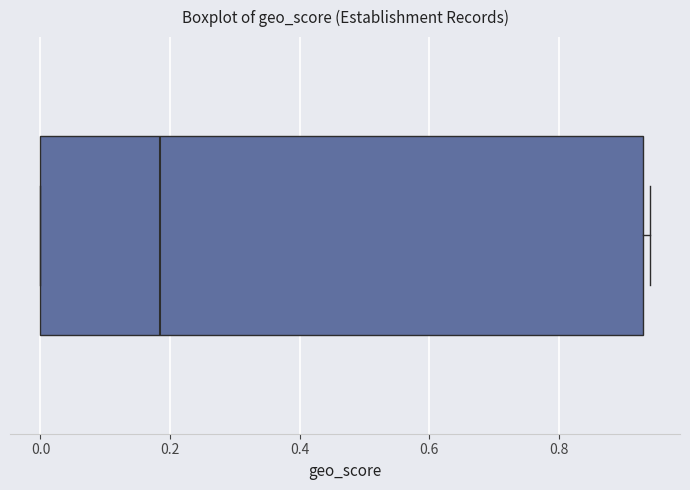

Transcribe this box plot: give where the median line is, the range the box spans, and where the two whiskers end, as read against the x-axis. The values are not printed on the chart, so give them approximately, as read against the axis.

median 0.18, box 0.00 to 0.94, whiskers 0.00 to 0.94 (just right of the box's right edge)